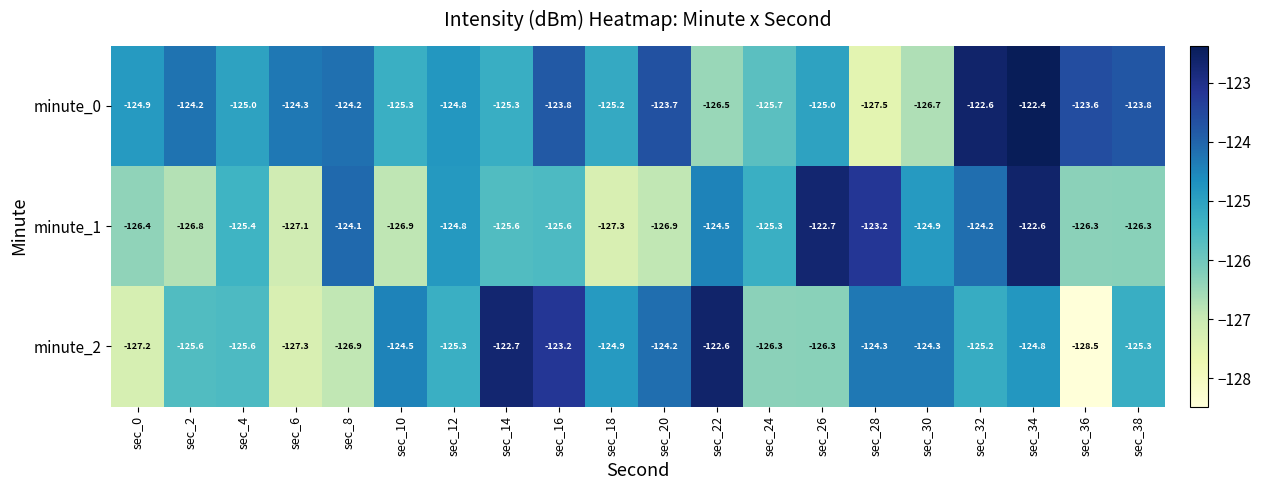

Which category has the highest value across all series?

sec_34